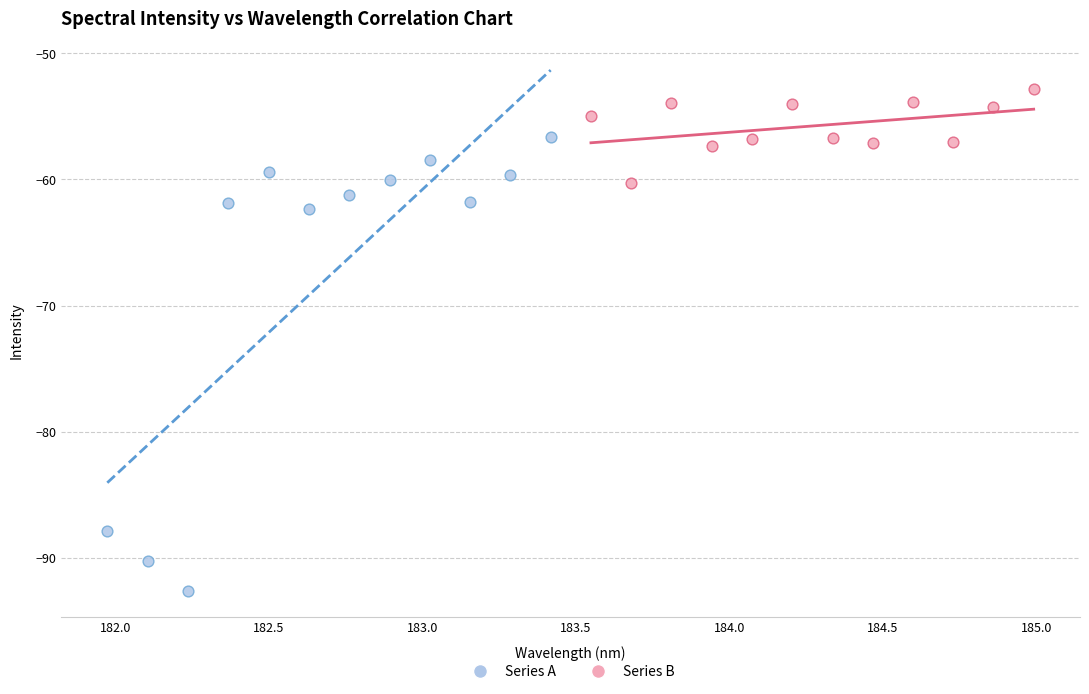

Which series contains the lowest Y value?

Series A